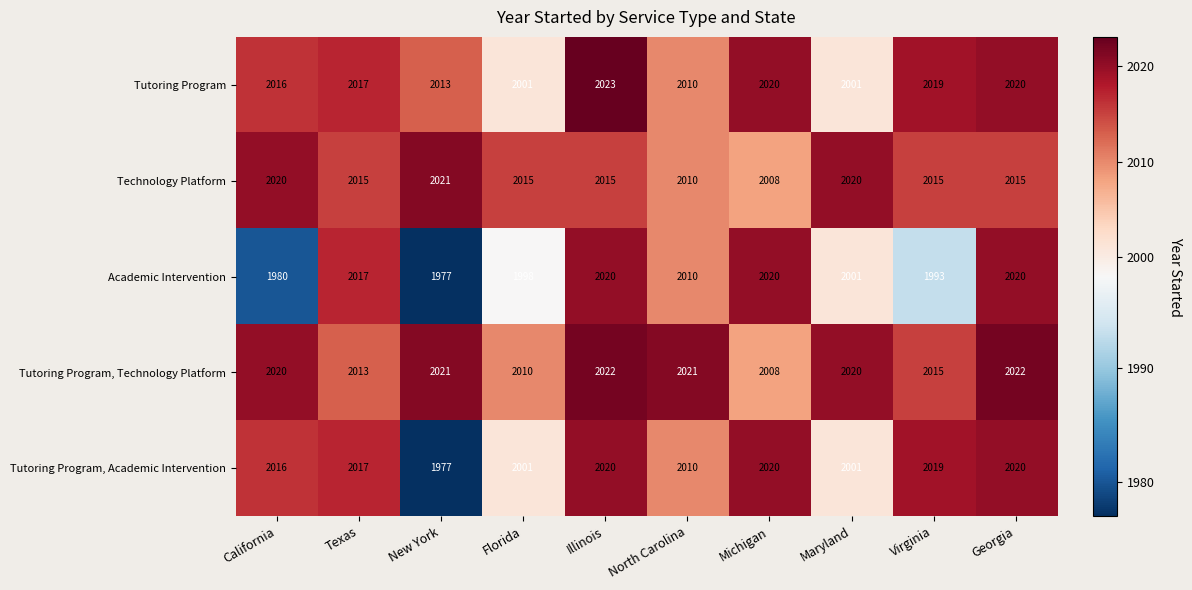

What is the difference between the second highest and minimum values in the Technology Platform series?

12